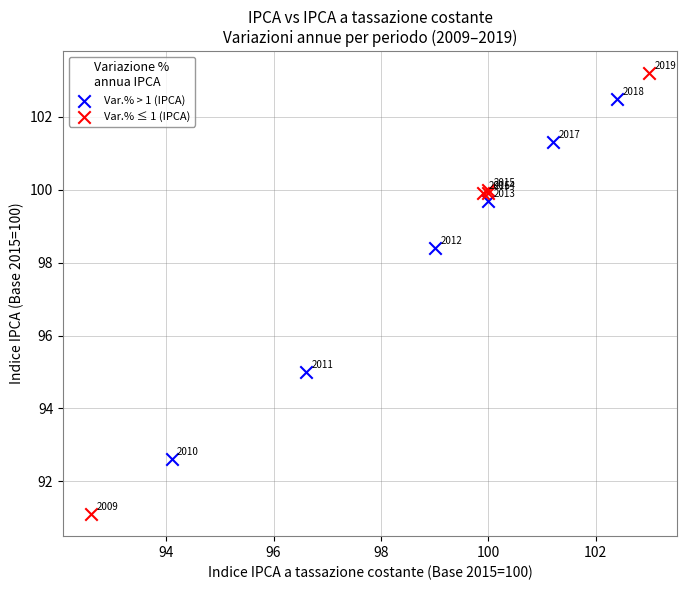

Which series contains the lowest Y value?

Var.% ≤ 1 (IPCA)